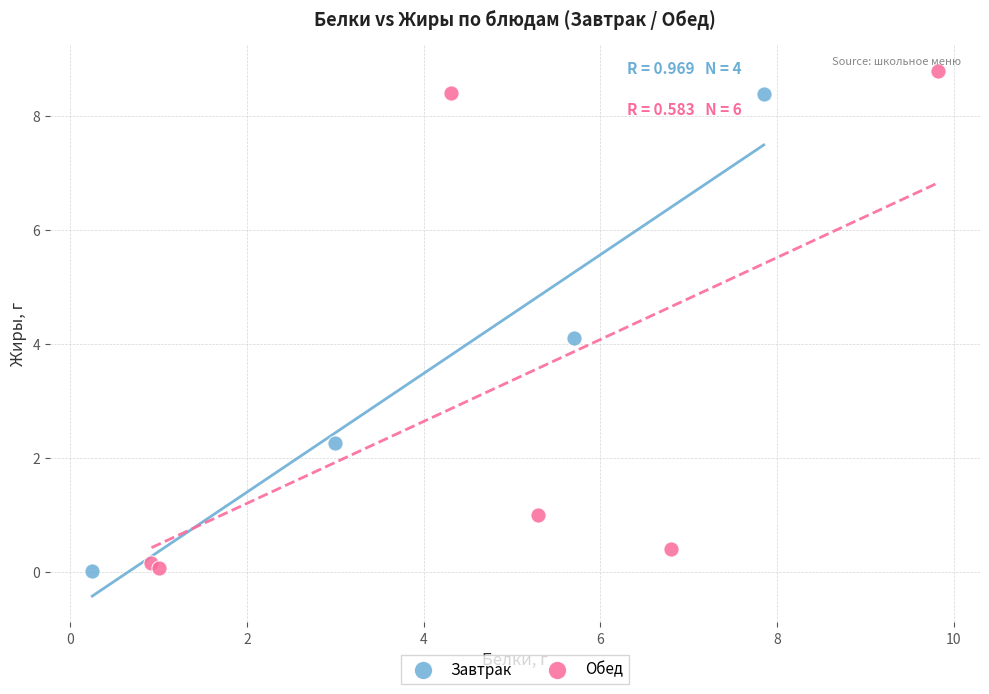

Which series reaches the maximum Y coordinate?

Обед